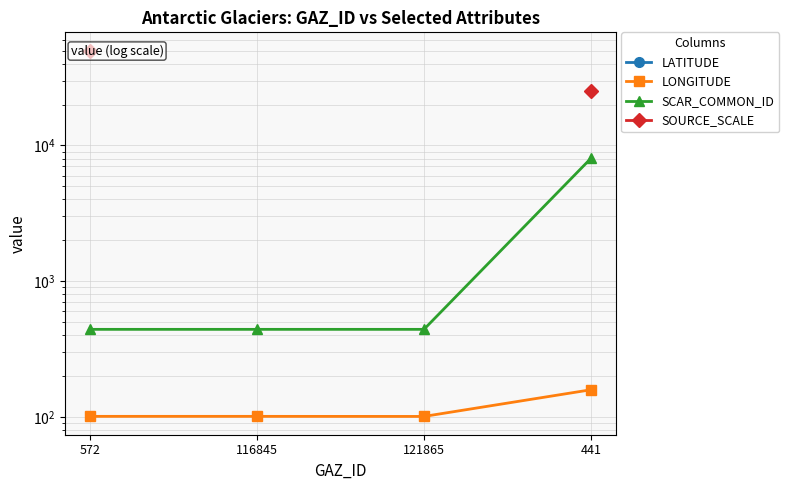

True or false: SOURCE_SCALE and LONGITUDE intersect in this chart.

False